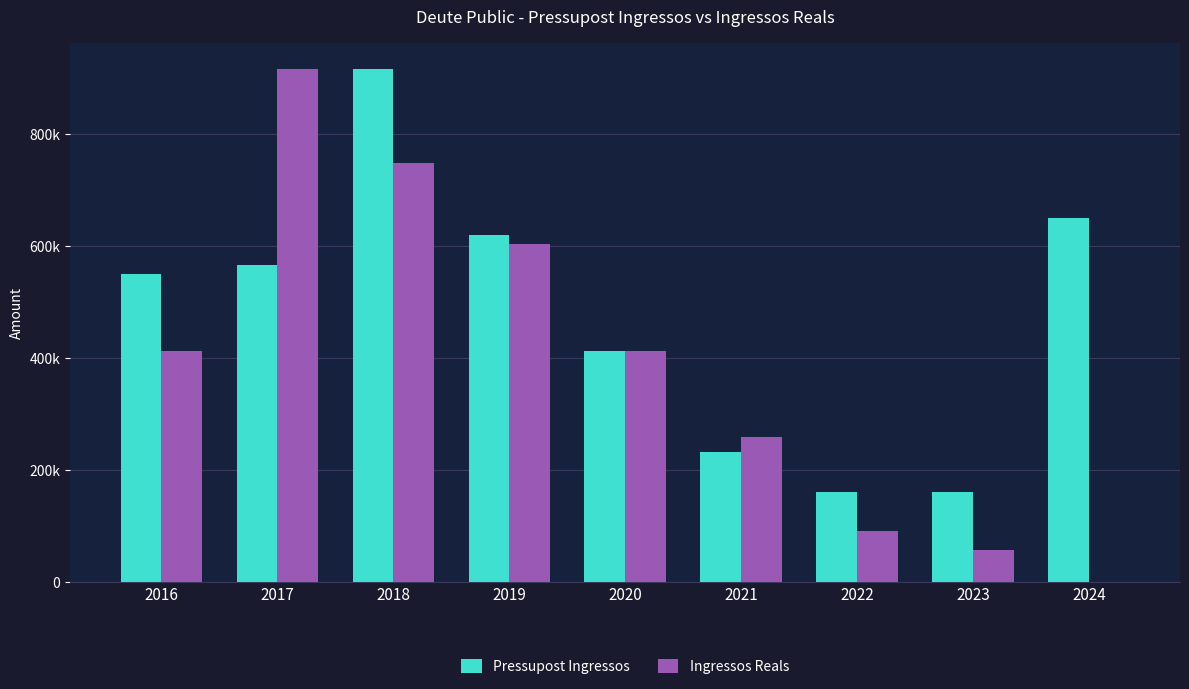

Which series has the widest spread of values?

Ingressos Reals